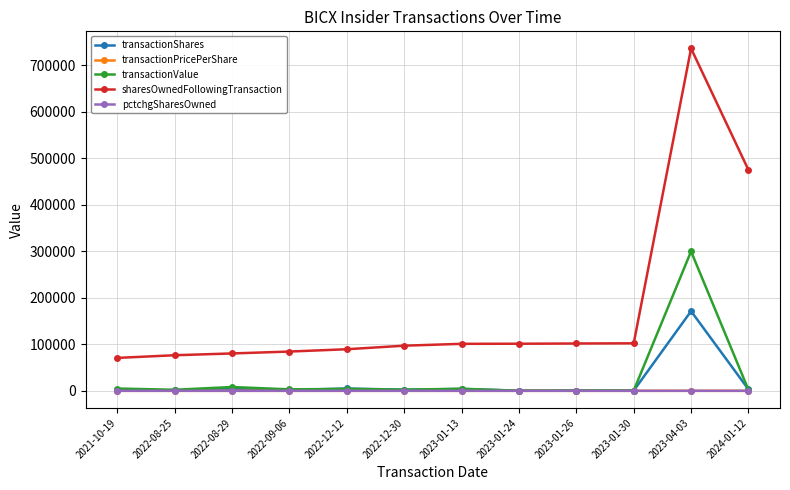

What is the label of the 11th point from the left?

2023-04-03